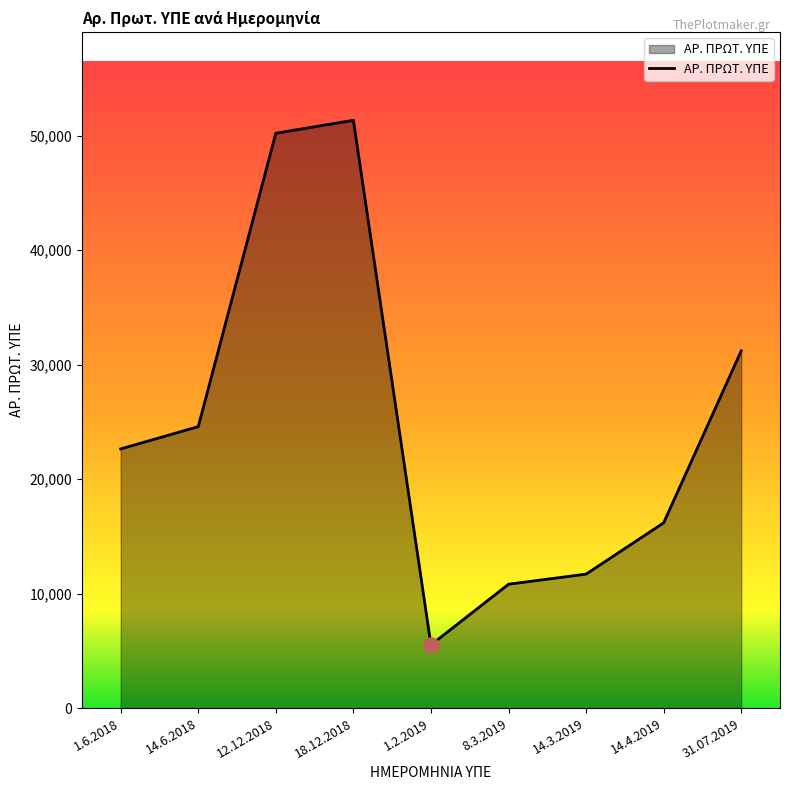

Between 8.3.2019 and 14.6.2018, which is larger?

14.6.2018